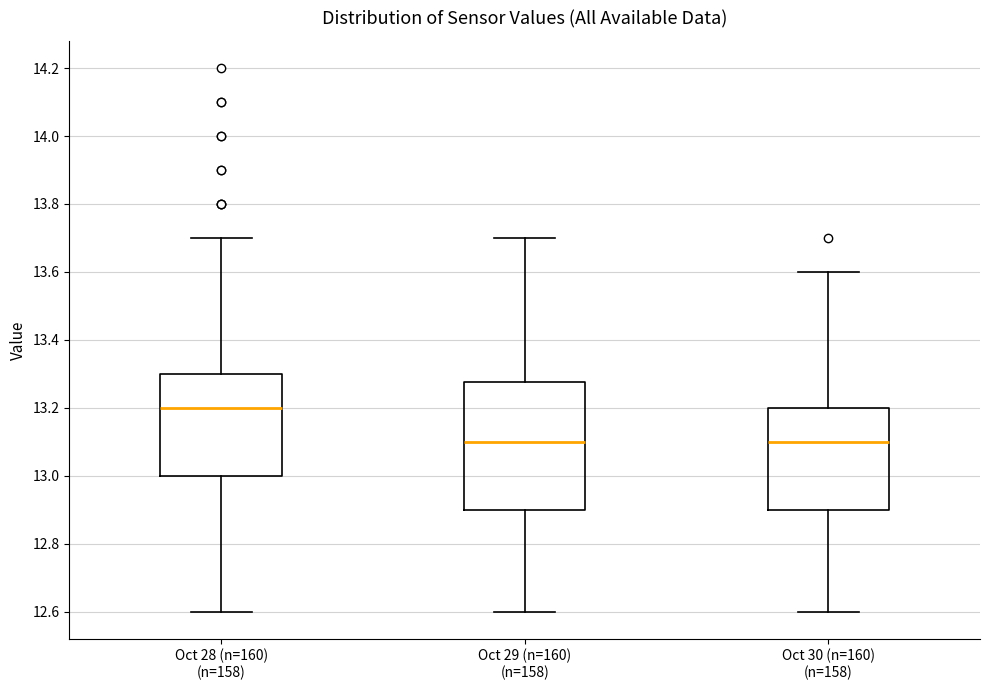

Reading left to right, transcribe this box plot: for each box, give where its median line is, the range the box spans, and where its two whiskers end, as read against the y-axis. The values are not printed on the chart, so give them approximately, as read against the axis.

Oct 28 (n=160) (n=158): median 13.20, box 13.00 to 13.30, whiskers 12.60 to 13.70
Oct 29 (n=160) (n=158): median 13.10, box 12.90 to 13.28, whiskers 12.60 to 13.70
Oct 30 (n=160) (n=158): median 13.10, box 12.90 to 13.20, whiskers 12.60 to 13.60